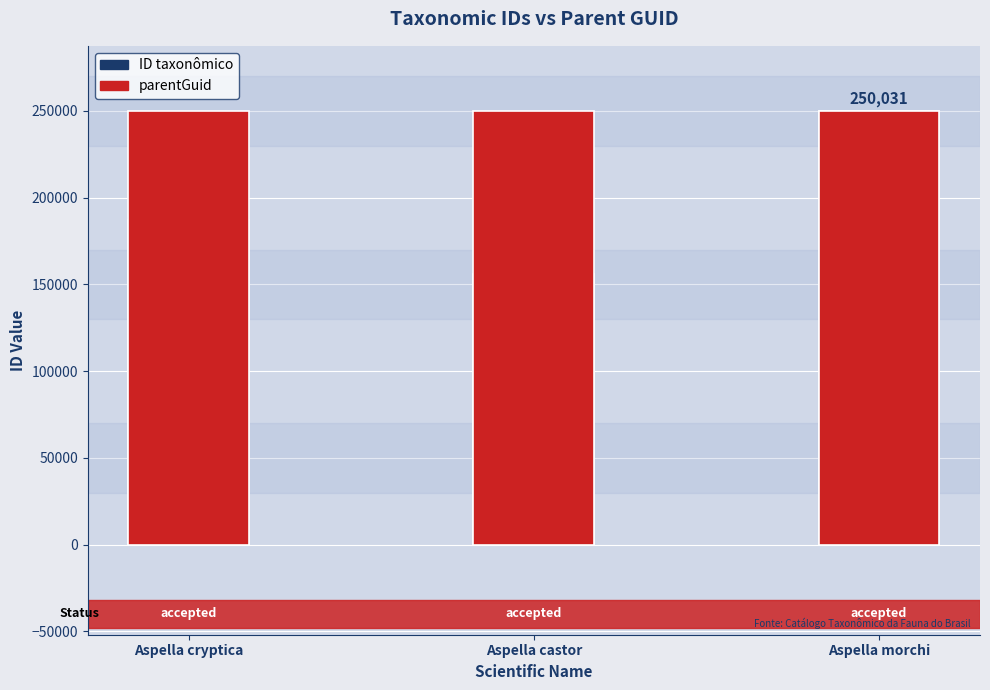

Reading left to right, list all the values displayed in this chart.

ID taxonômico: Aspella cryptica=187066	Aspella castor=156137	Aspella morchi=250031
parentGuid: Aspella cryptica=250069	Aspella castor=250069	Aspella morchi=250069